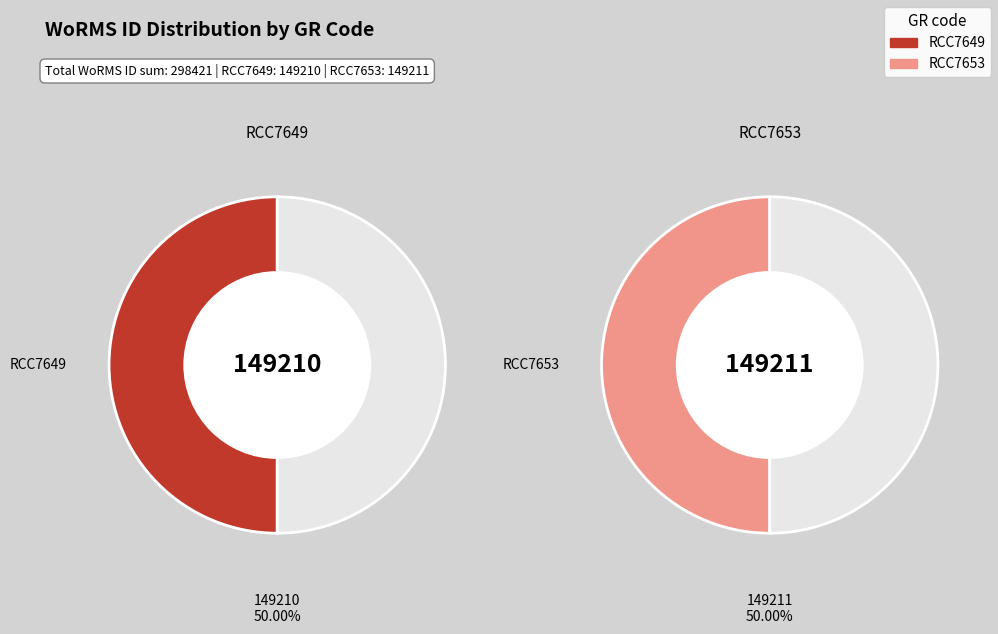

What is the largest slice in the pie chart?

RCC7653